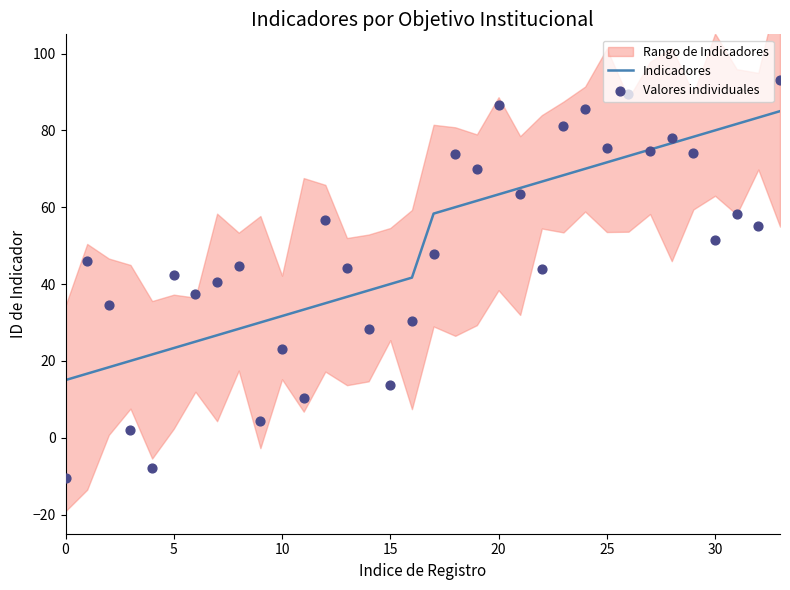

Which series has the largest total across all categories?

Indicadores